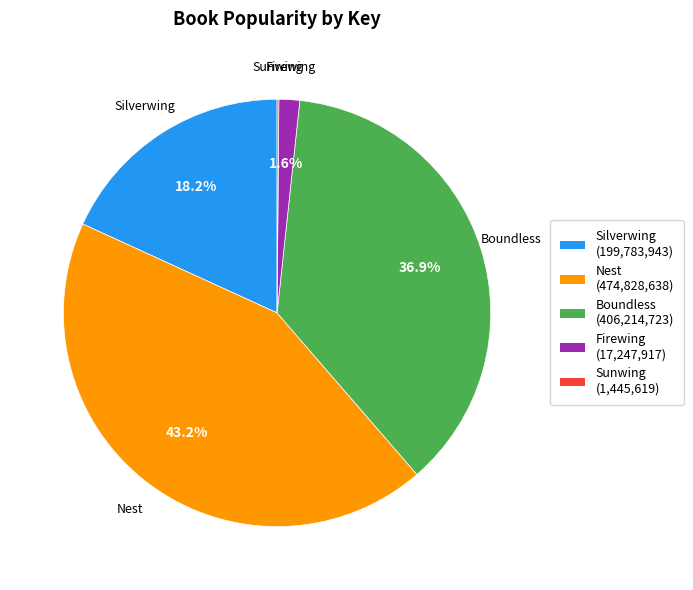

Which slice is the largest?

Nest